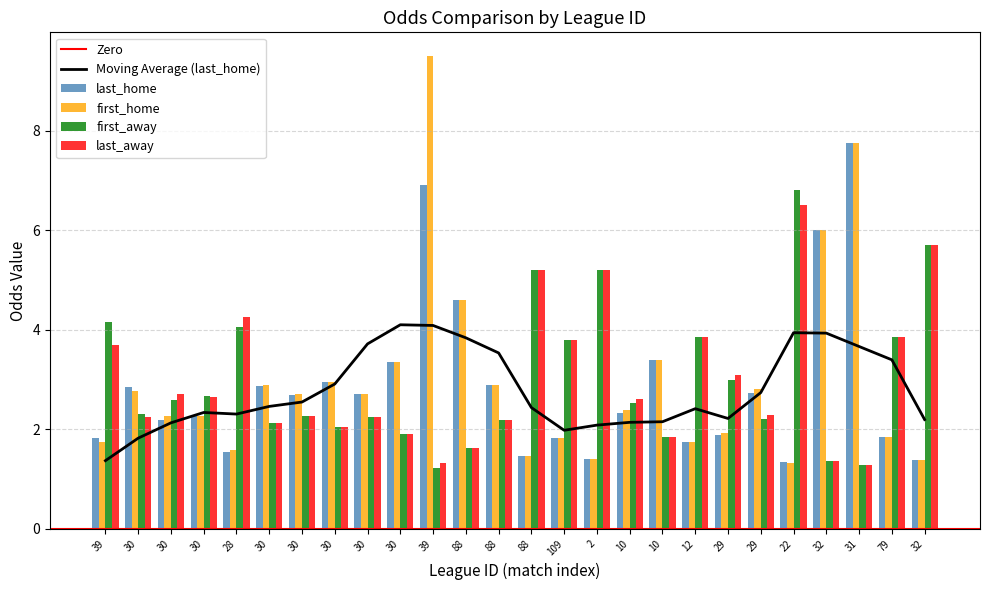

What value does the last_home series have at 30?

2.7